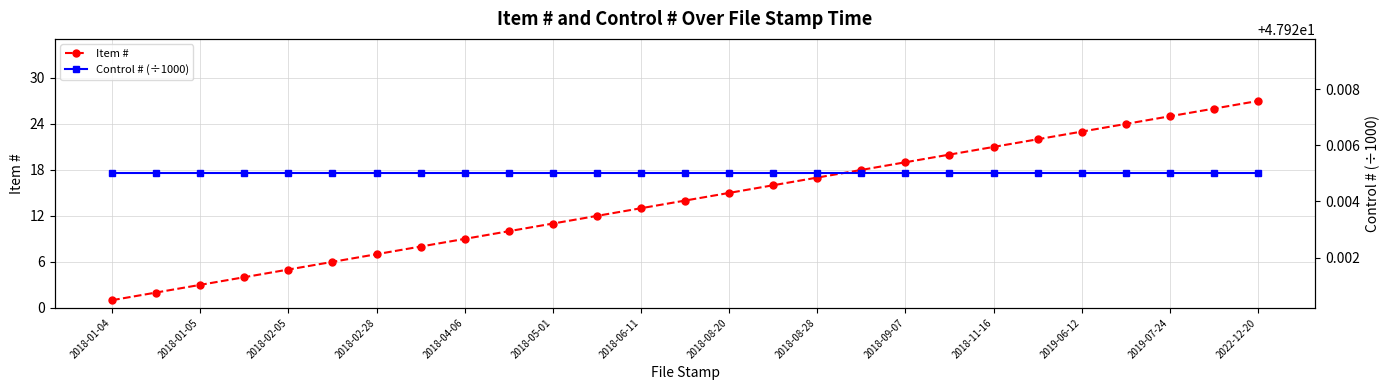

Which category has the lowest value across all series?

2018-01-04